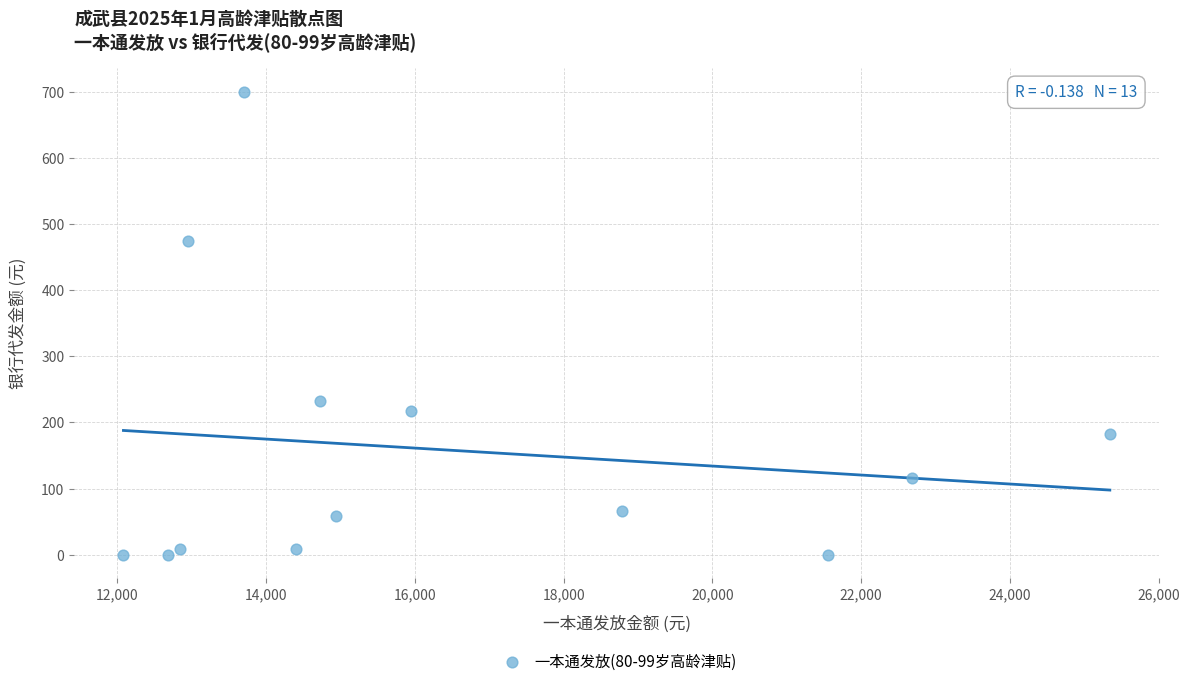

What is the range of X values (max minus min)?

13263.5